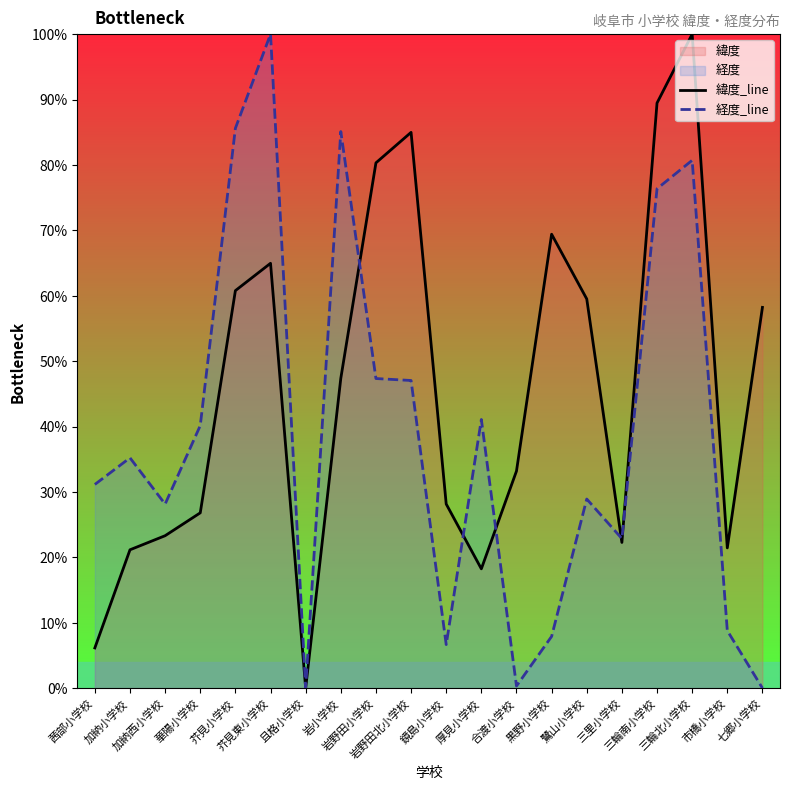

Is the value of 緯度_line at 市橋小学校 greater than the value of 経度_line at 華陽小学校?

No